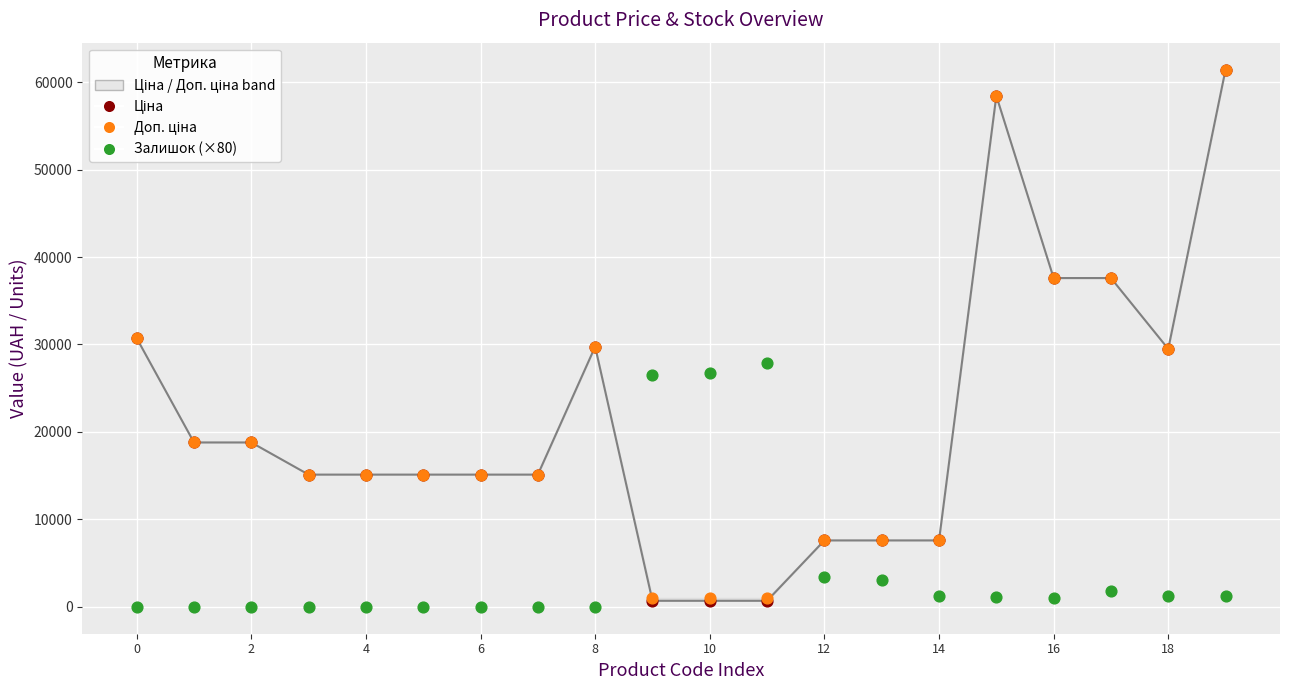

At how many categories does at least one series exceed 7117?

20